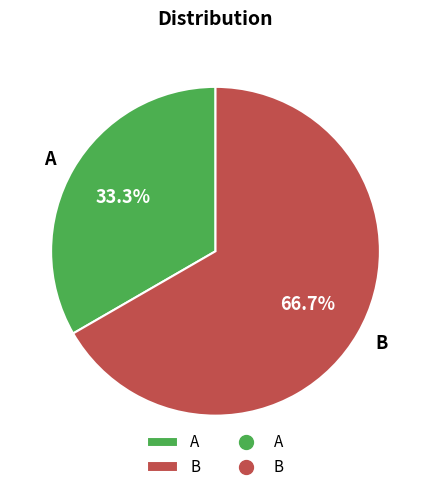

Which has a higher value, B or A?

B